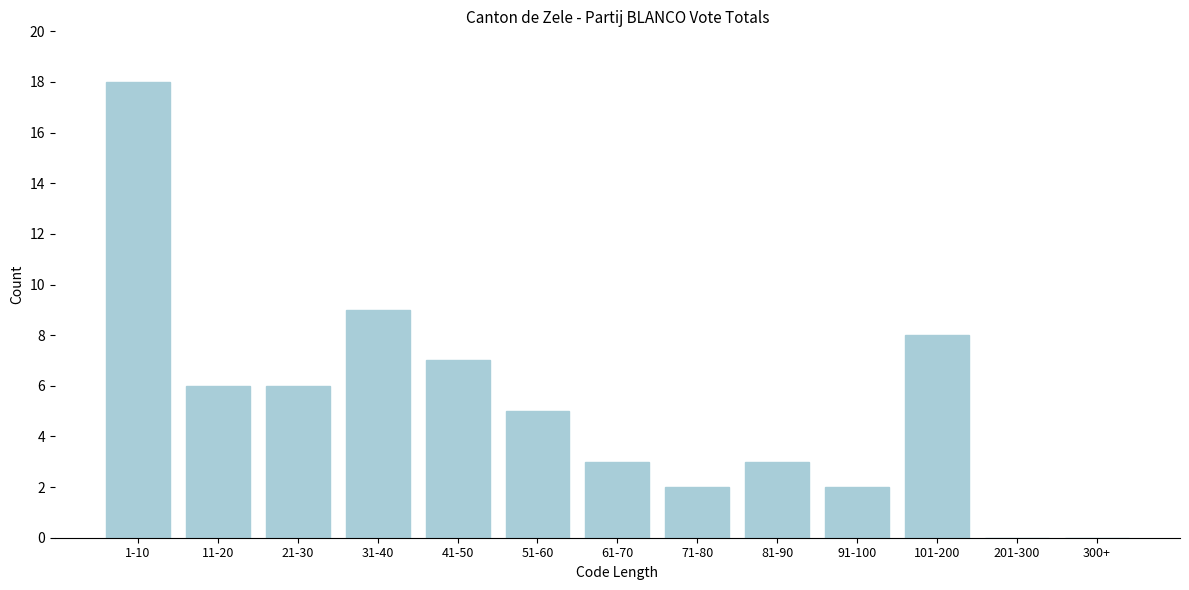

Reading left to right, list all the values displayed in this chart.

1-10=18	11-20=6	21-30=6	31-40=9	41-50=7	51-60=5	61-70=3	71-80=2	81-90=3	91-100=2	101-200=8	201-300=0	300+=0